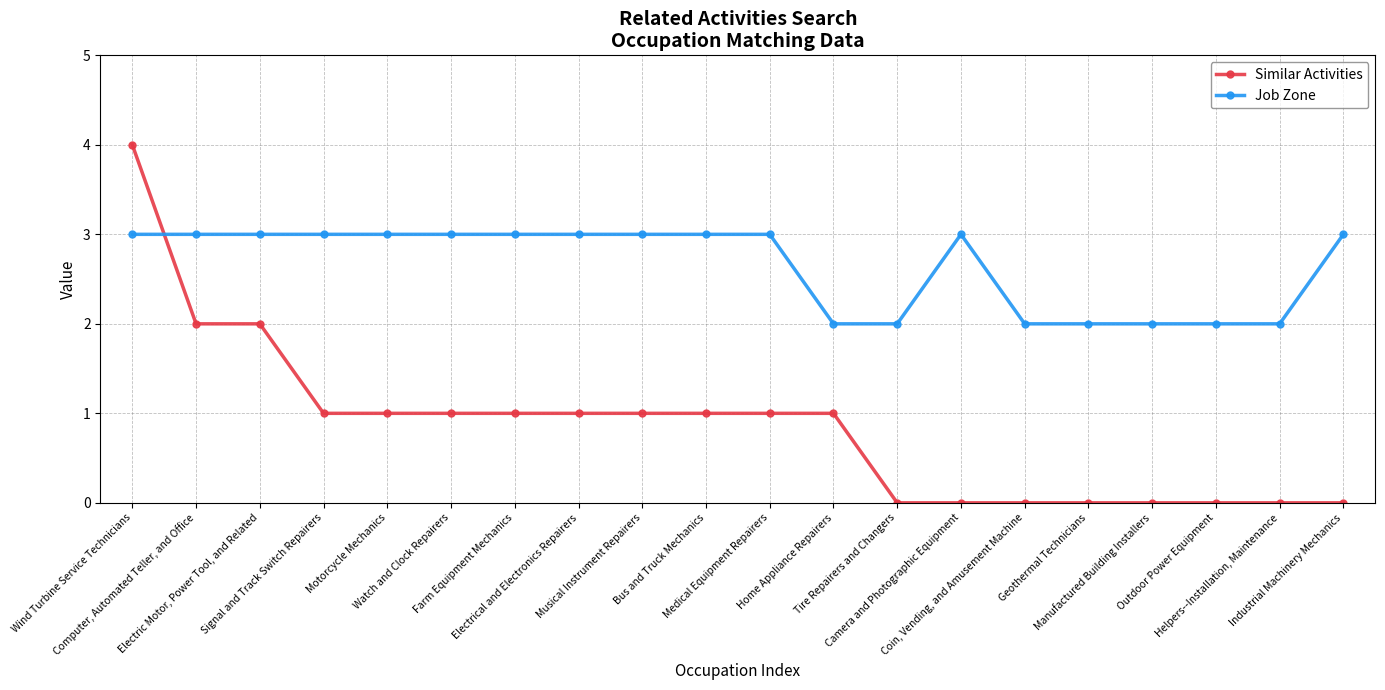

How many lines are shown in the chart?

2